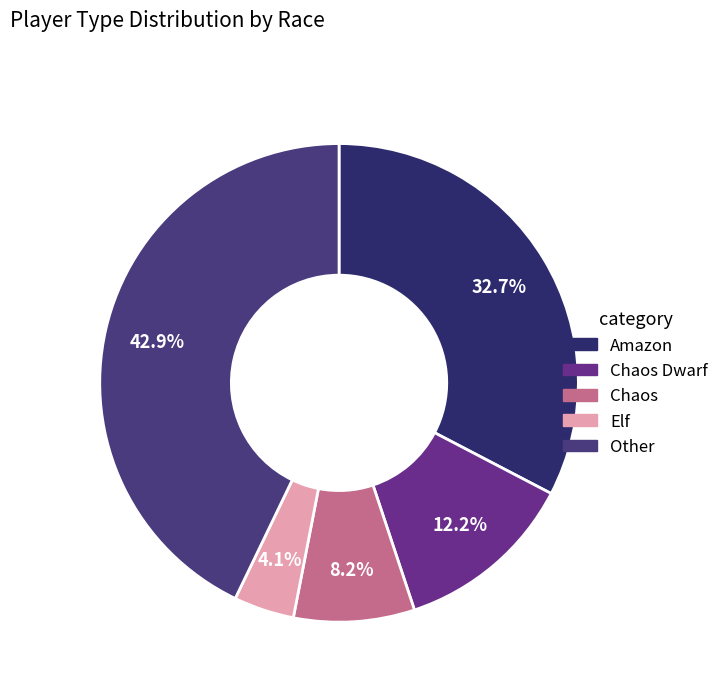

To the nearest percent, what is the difference between the largest and smallest slice percentages?

39%